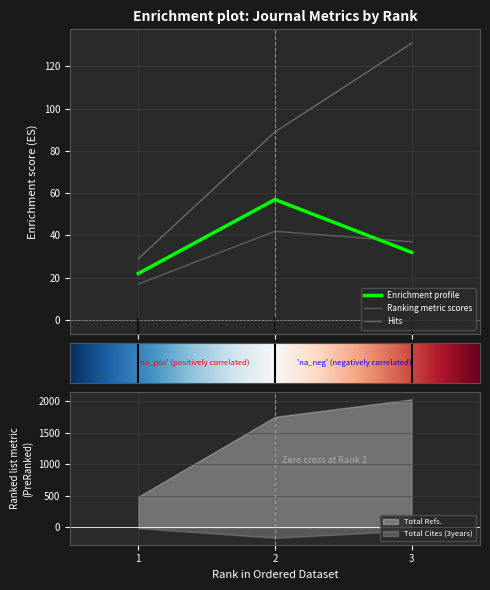

At which category is the sum across all series the highest?

3